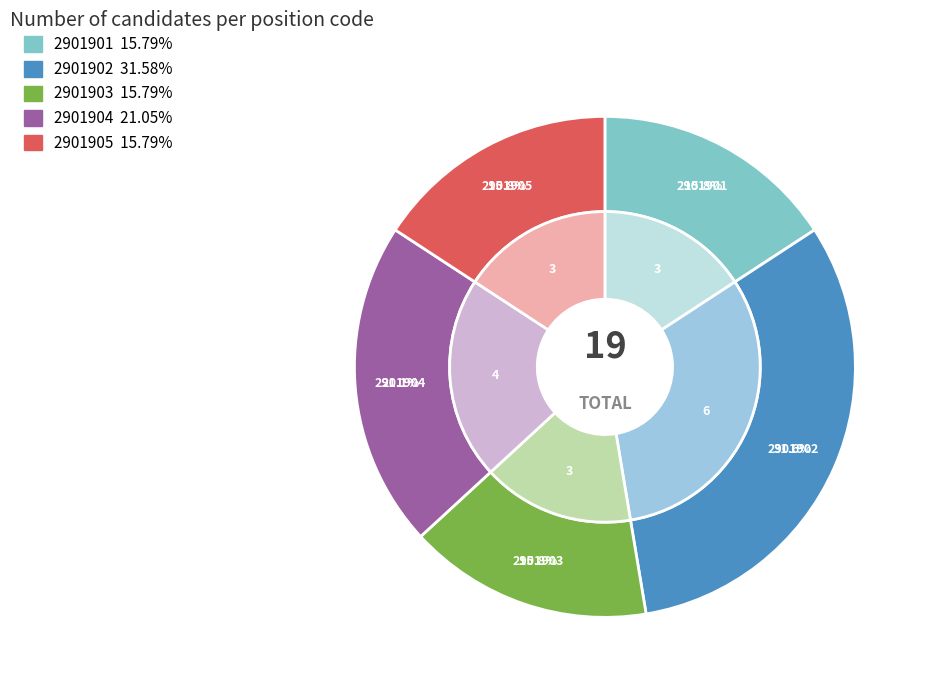

Count the number of slices in the pie.

5